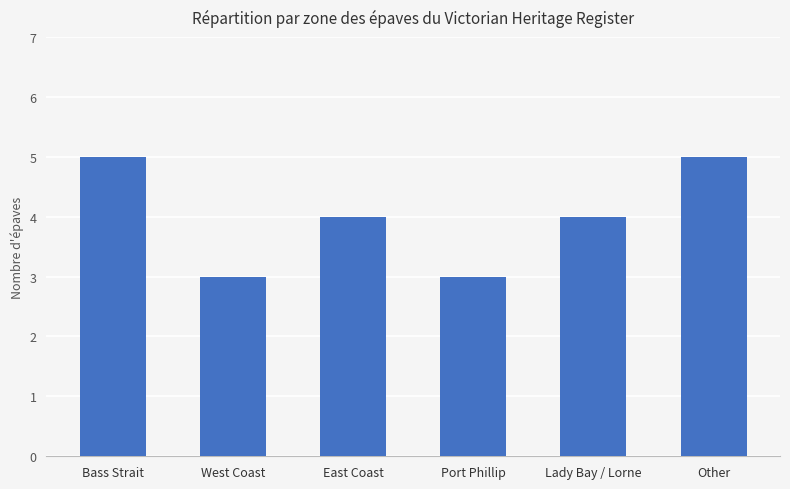

Read the value at Other.

5